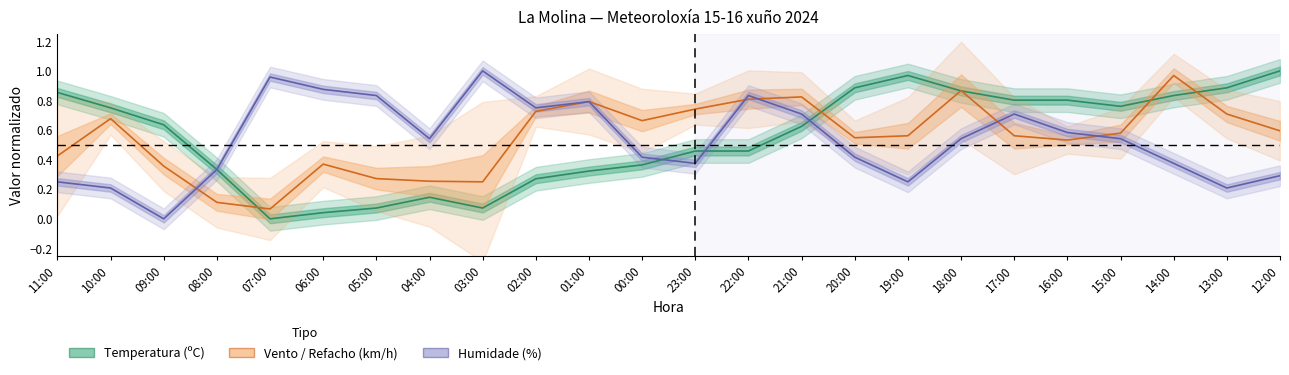

What is the sum of all Vento / Refacho (km/h) values?

13.3